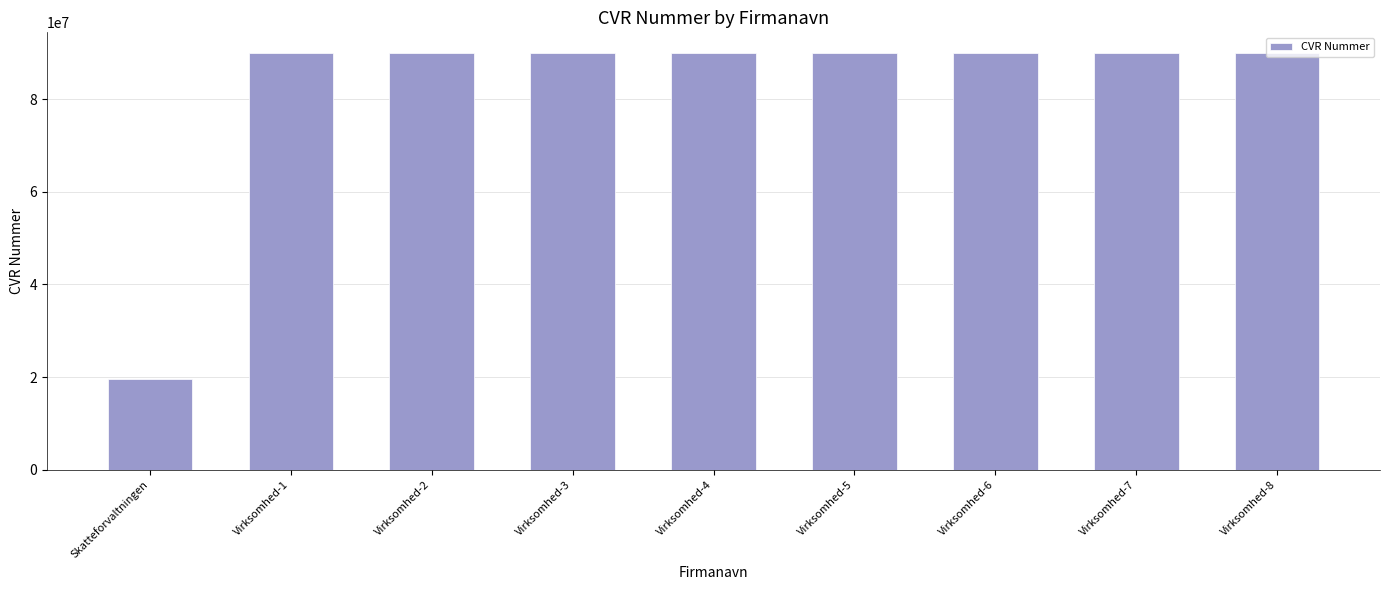

Count the number of data series in this chart.

1